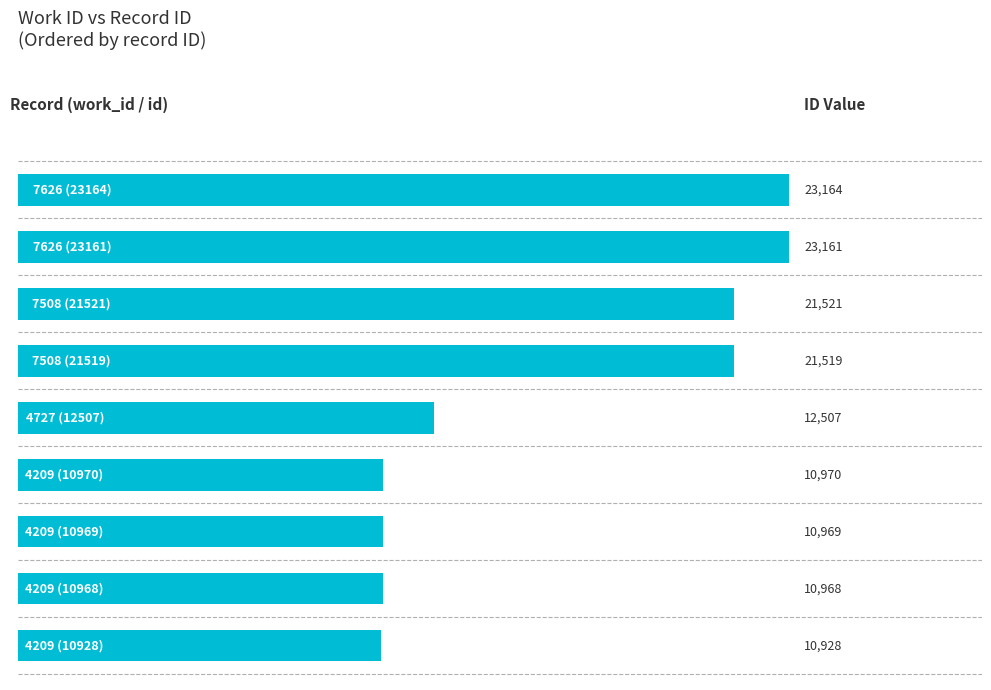

How many values are below 12507?

4